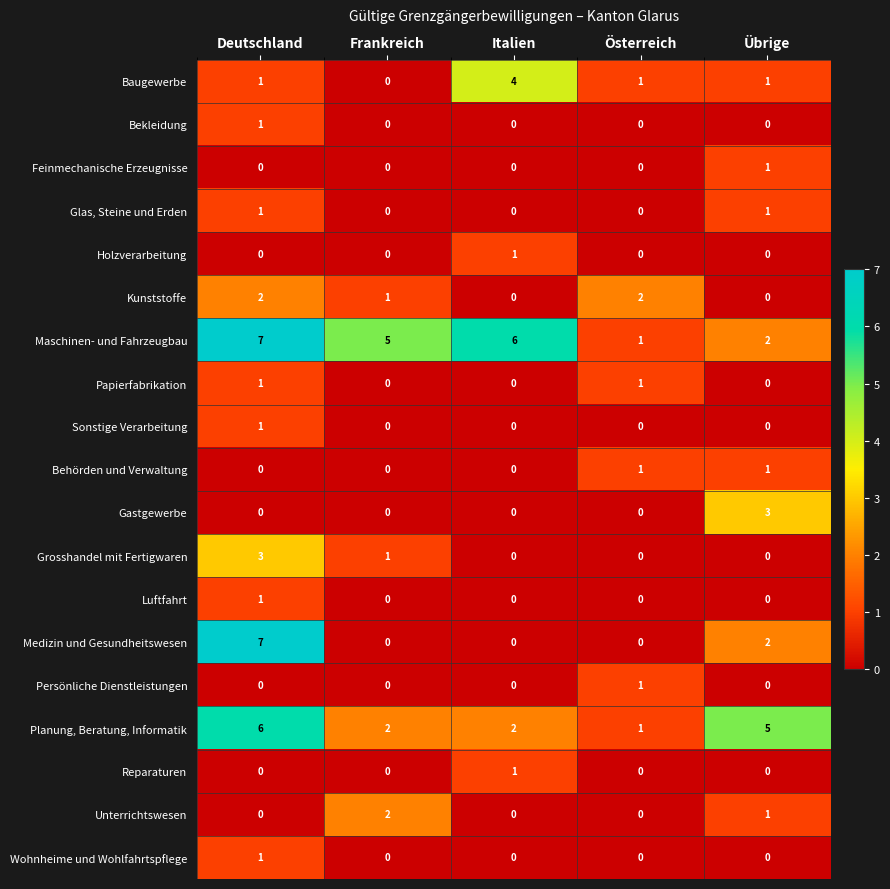

The value of Feinmechanische Erzeugnisse at Österreich is -1. True or false?

False